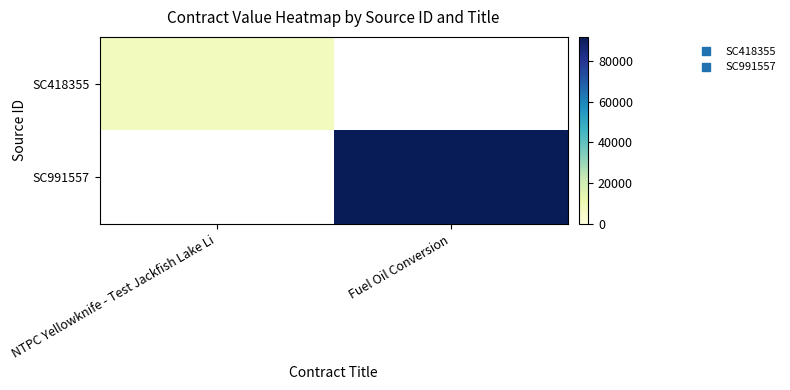

Which label corresponds to the largest value in the chart?

Fuel Oil Conversion